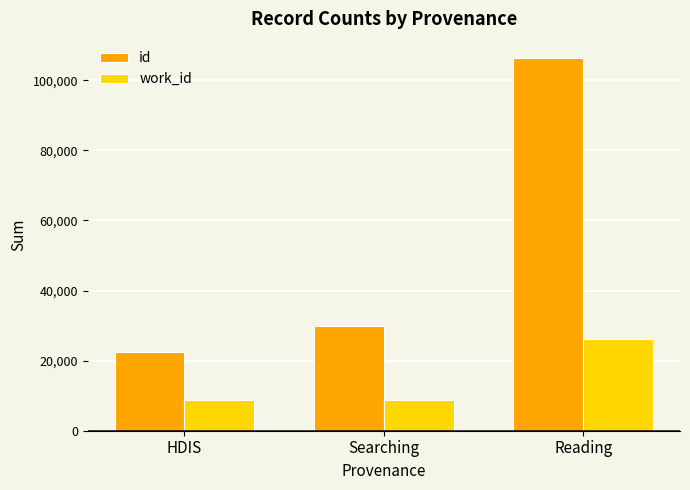

How many groups of bars are there?

3